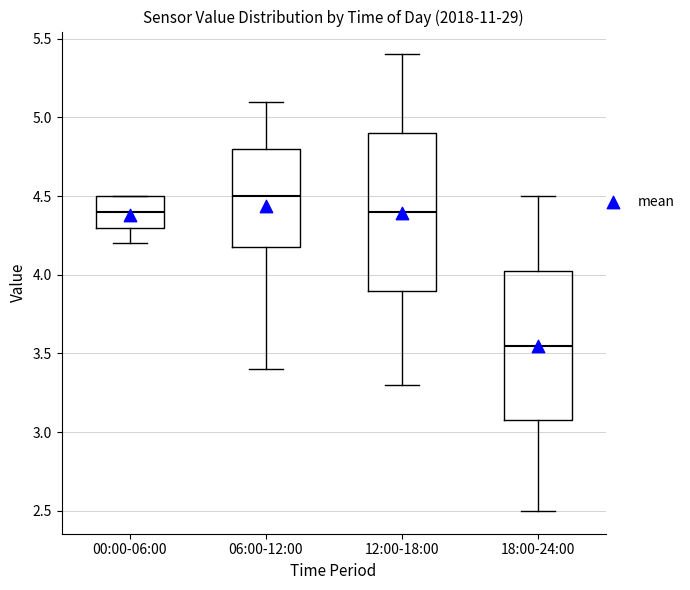

Where does the median line of the box for 00:00-06:00 sit on the y-axis? The values are not printed on the chart, so give them approximately, as read against the axis.

4.40